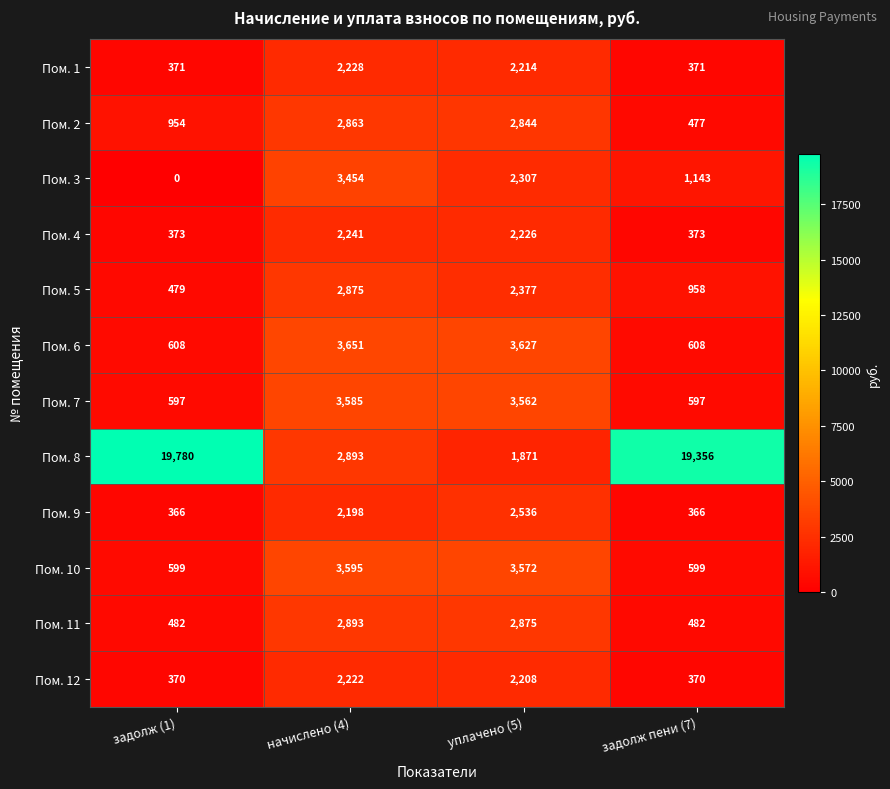

What is the difference between the second highest and second lowest values in the Пом. 8 series?

16463